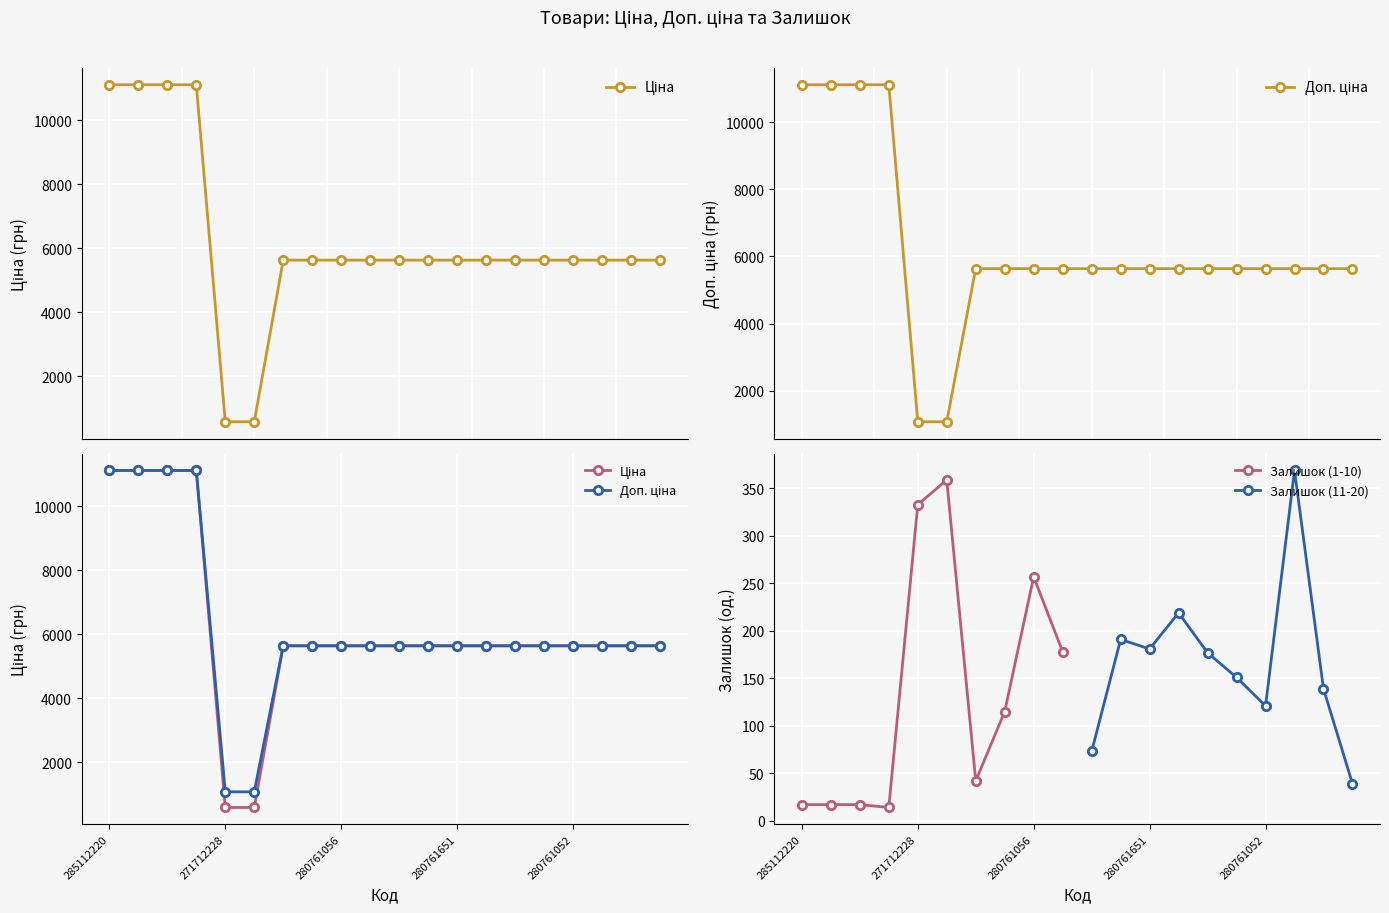

What is the label of the 17th point from the left?

280761052